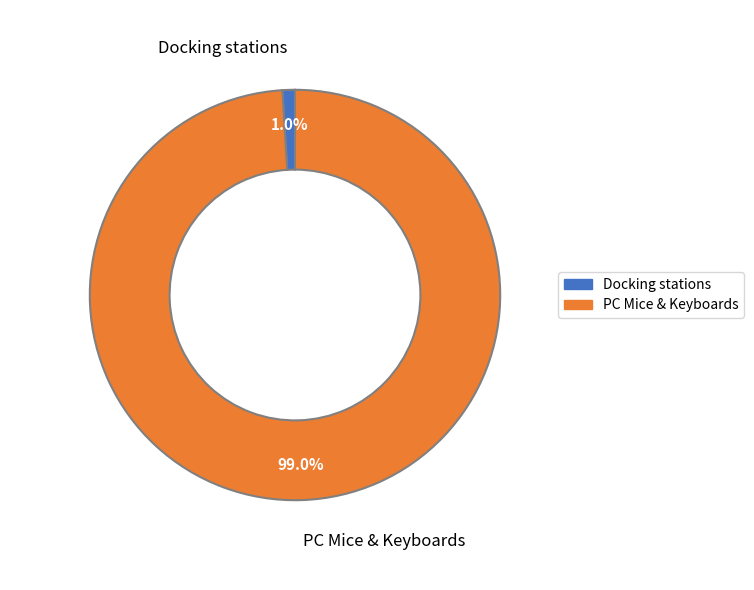

Does PC Mice & Keyboards represent more than half of the total?

Yes